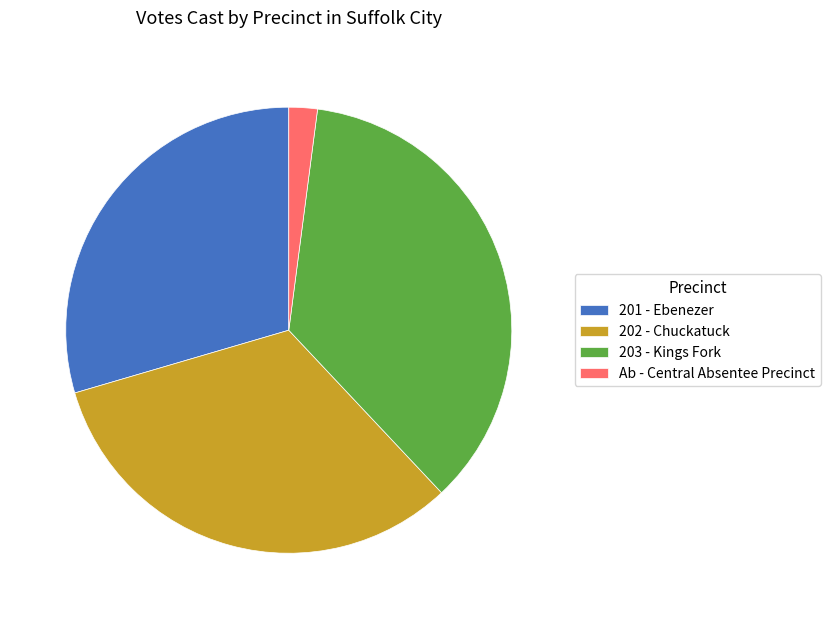

Do Ab - Central Absentee Precinct and 202 - Chuckatuck together represent more than half of the pie?

No